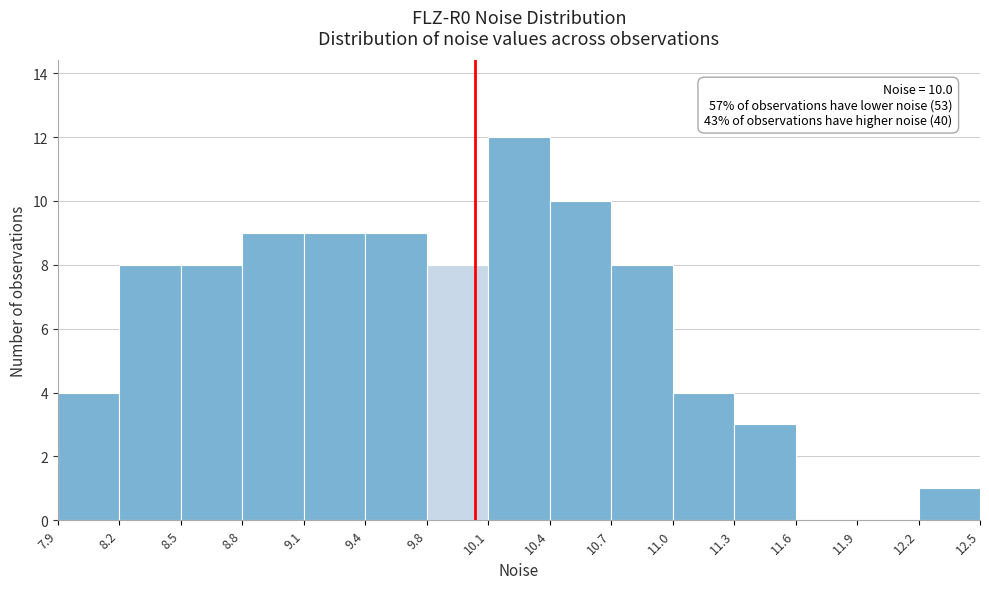

Over which range of the x-axis is the bar tallest?

10.1 to 10.4